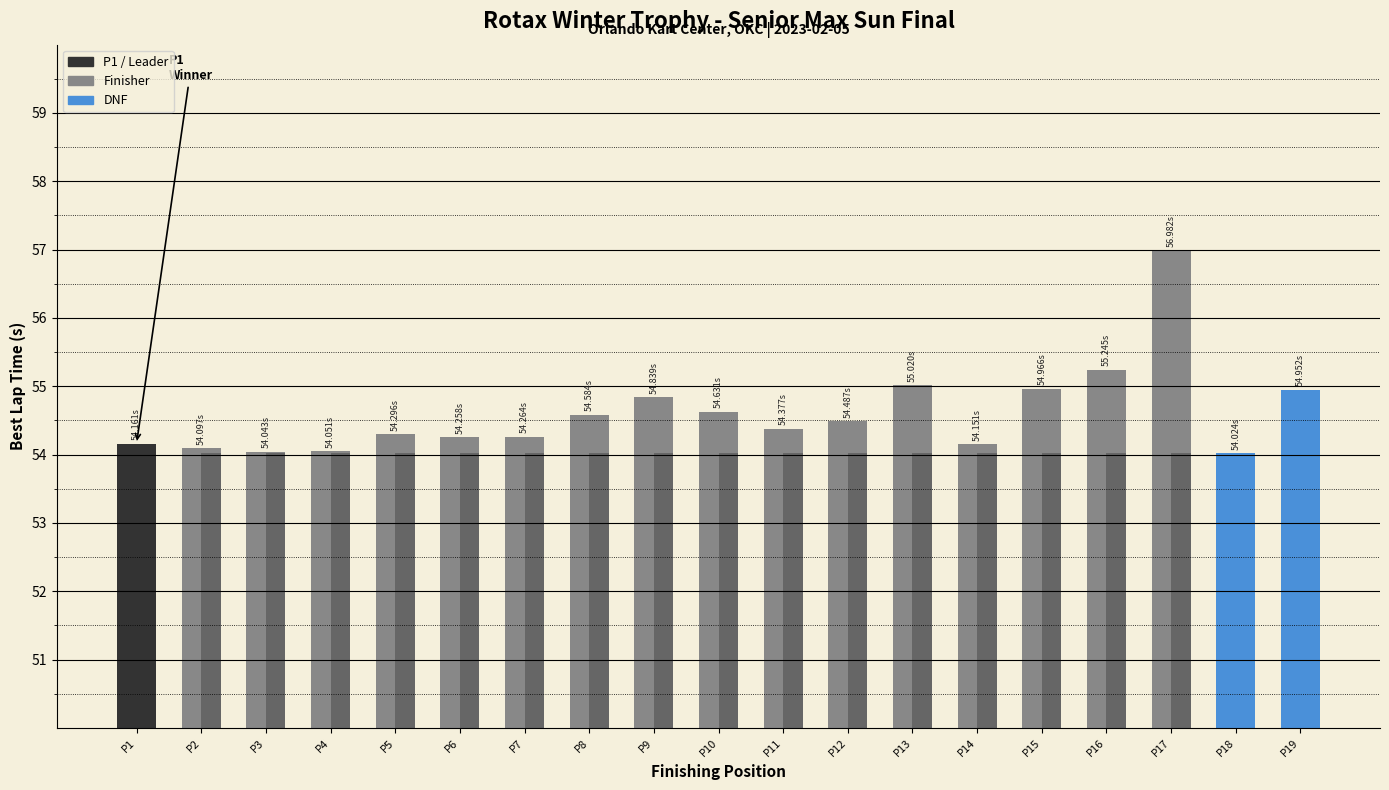

Where is Best Lap time nearest to the value 55?

P13